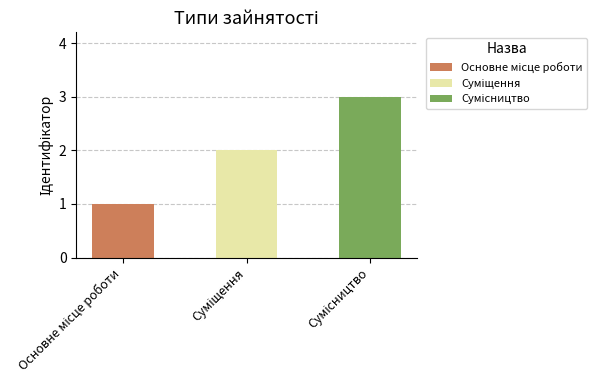

What is the difference between the second highest and minimum values?

1